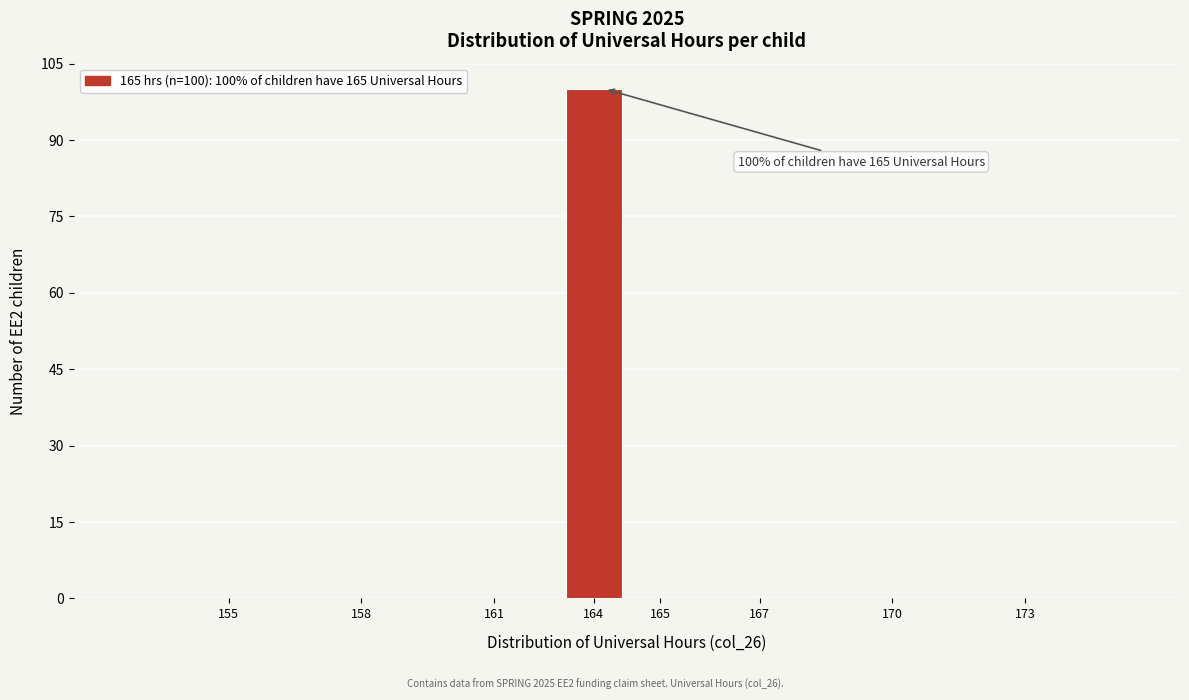

Reading left to right, what are all the values shown in this chart?

155=0	158=0	161=0	164=100	165=0	167=0	170=0	173=0